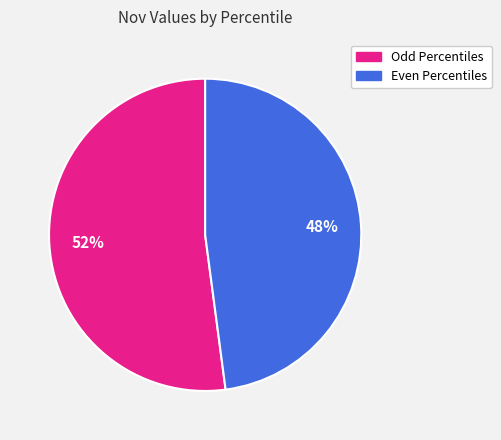

To the nearest percent, what is the average slice percentage?

50%